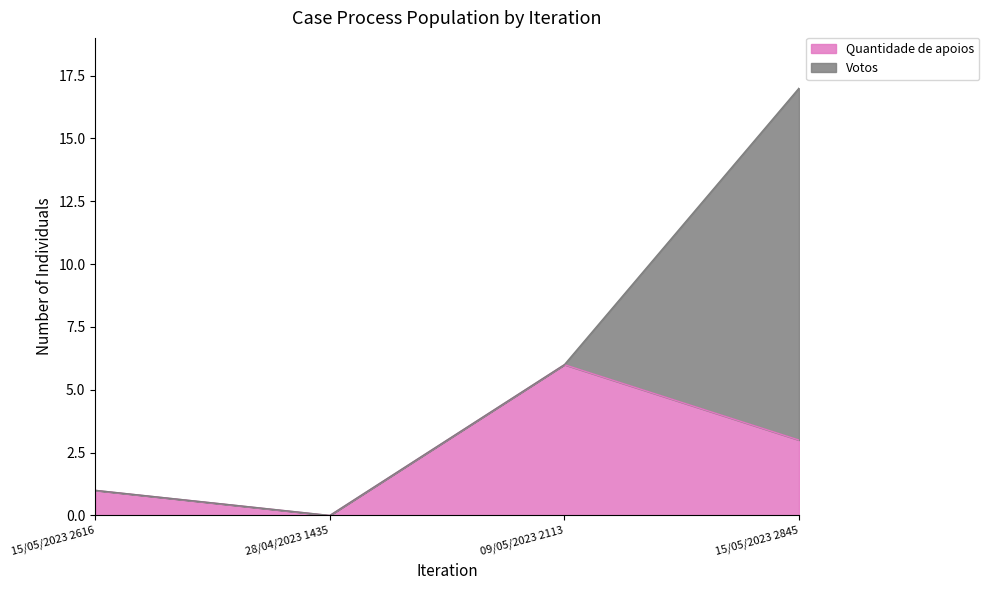

What is the approximate value of Quantidade de apoios at 09/05/2023 2113?

6